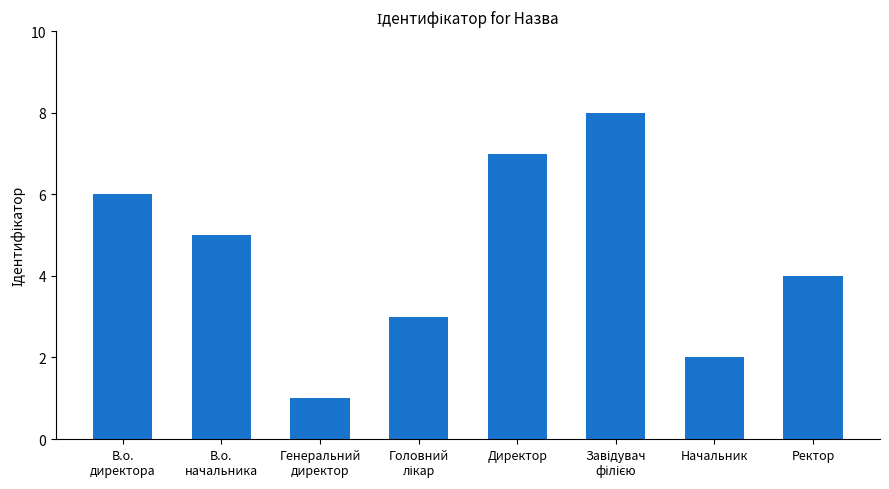

What is the sum of the values at Начальник and В.о.
директора?

8